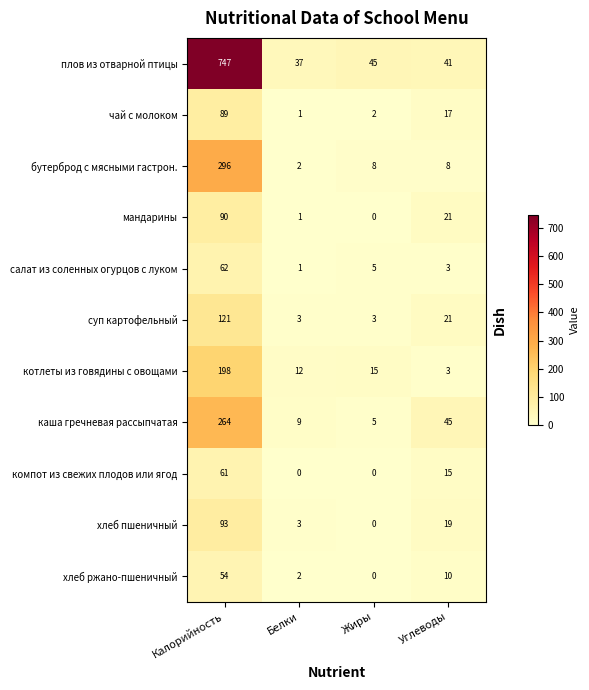

What is the difference between the maximum and minimum values in the хлеб пшеничный series?

93